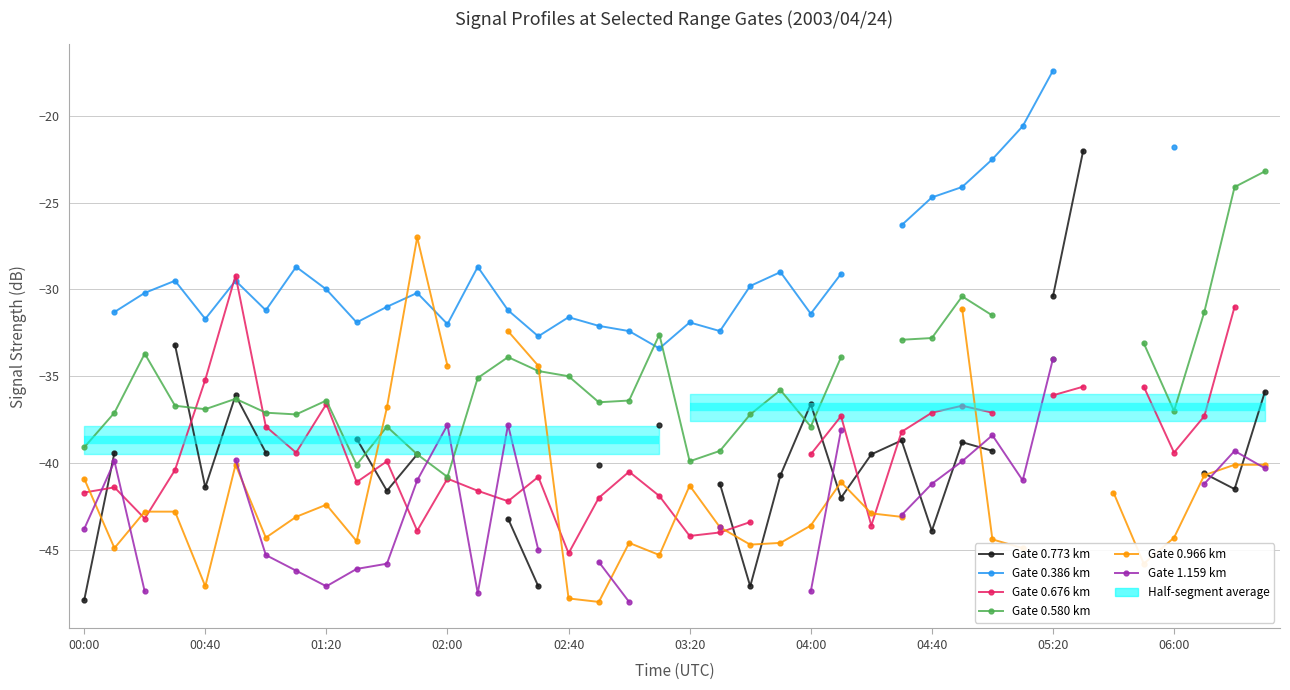

How many data points does each series have?

40